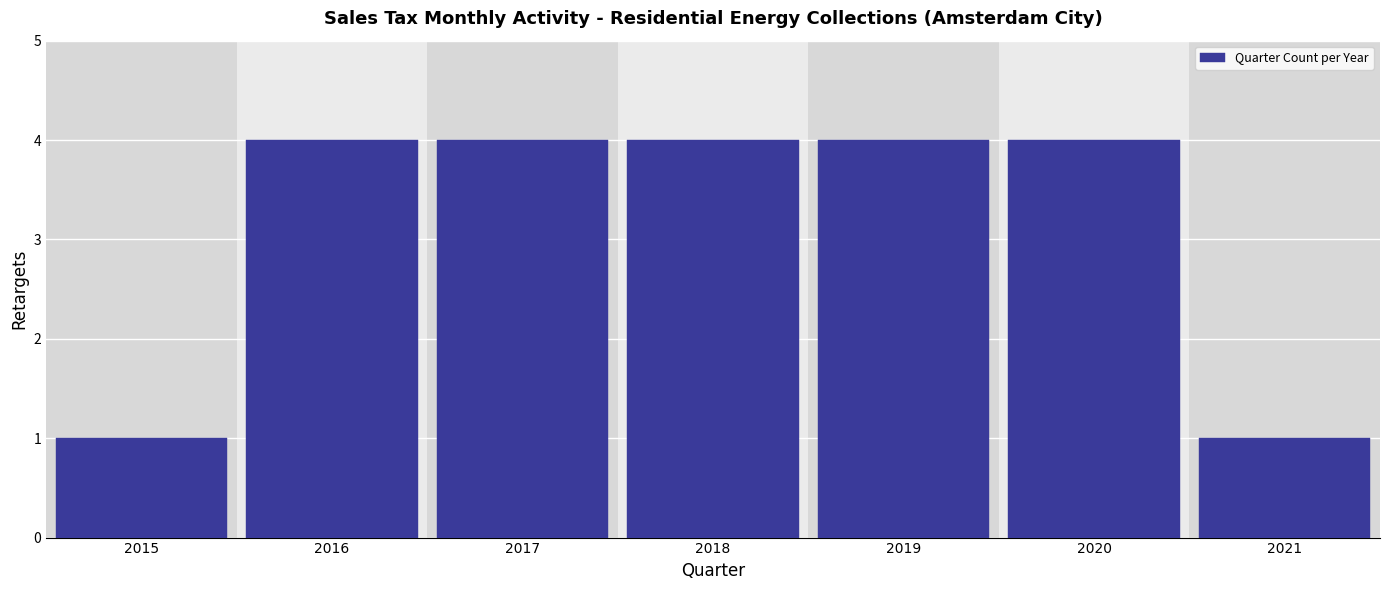

Reading left to right, extract all data points from this chart.

1	4	4	4	4	4	1